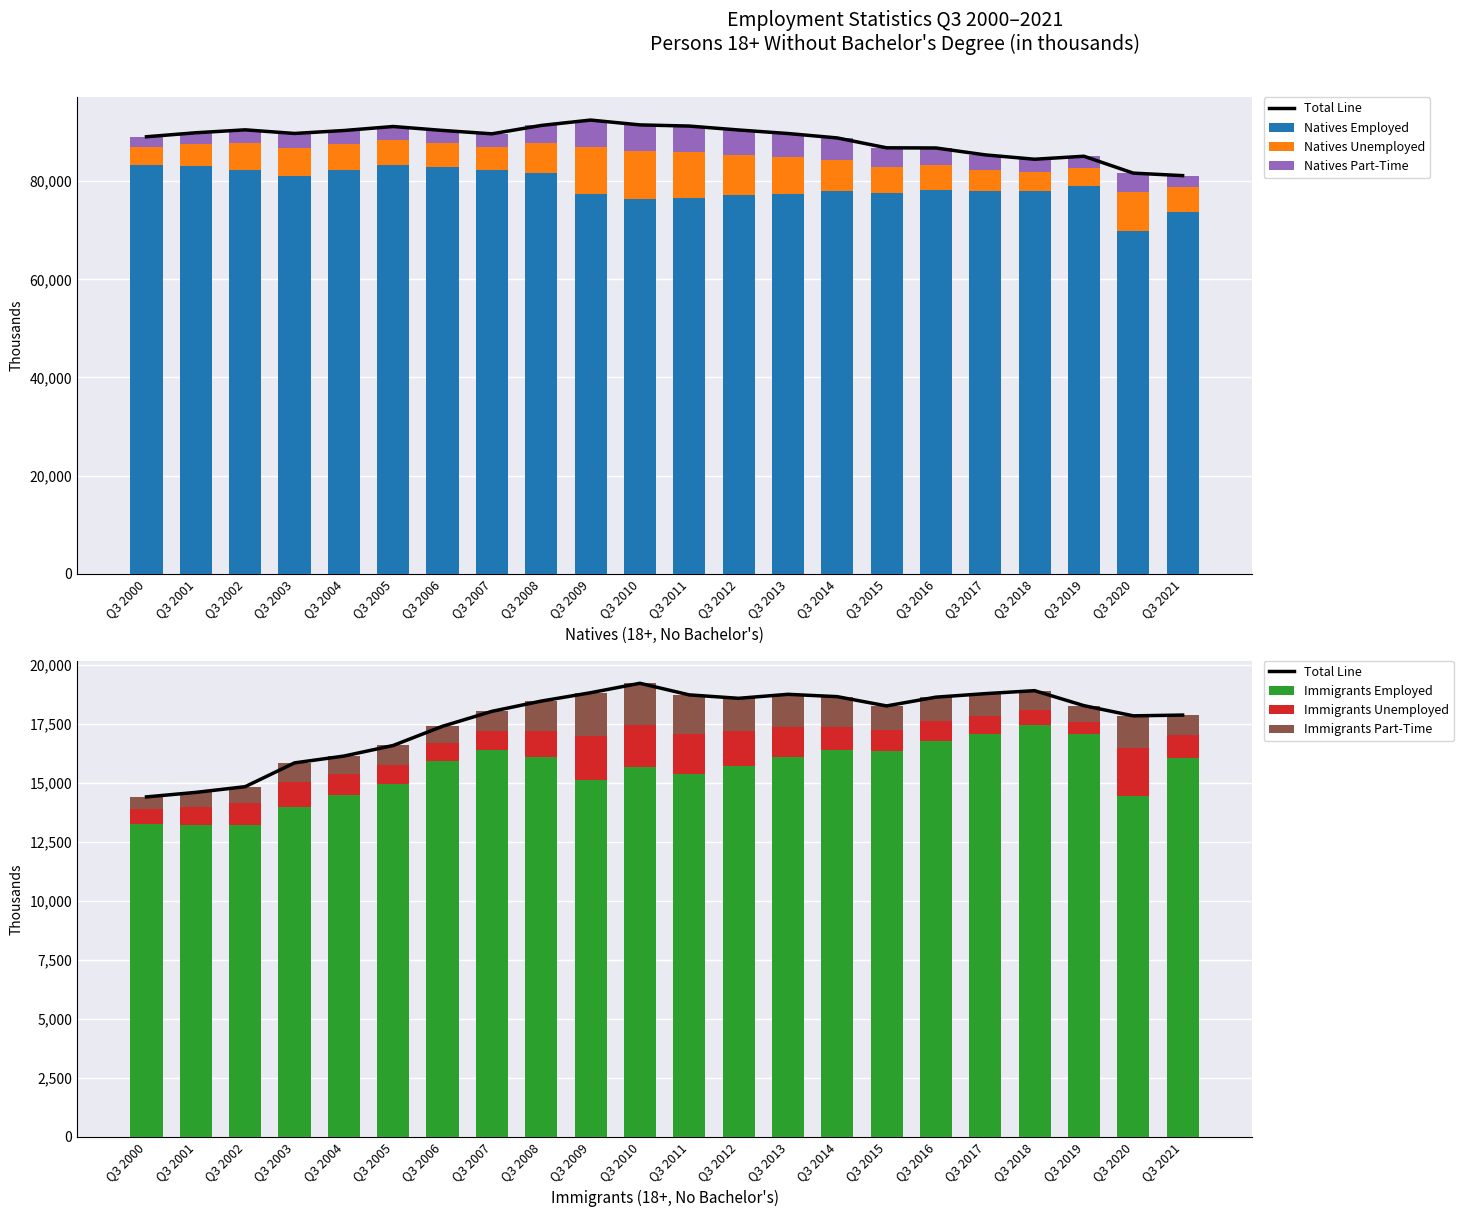

Which series changed the most between Q3 2011 and Q3 2014?

Natives Unemployed